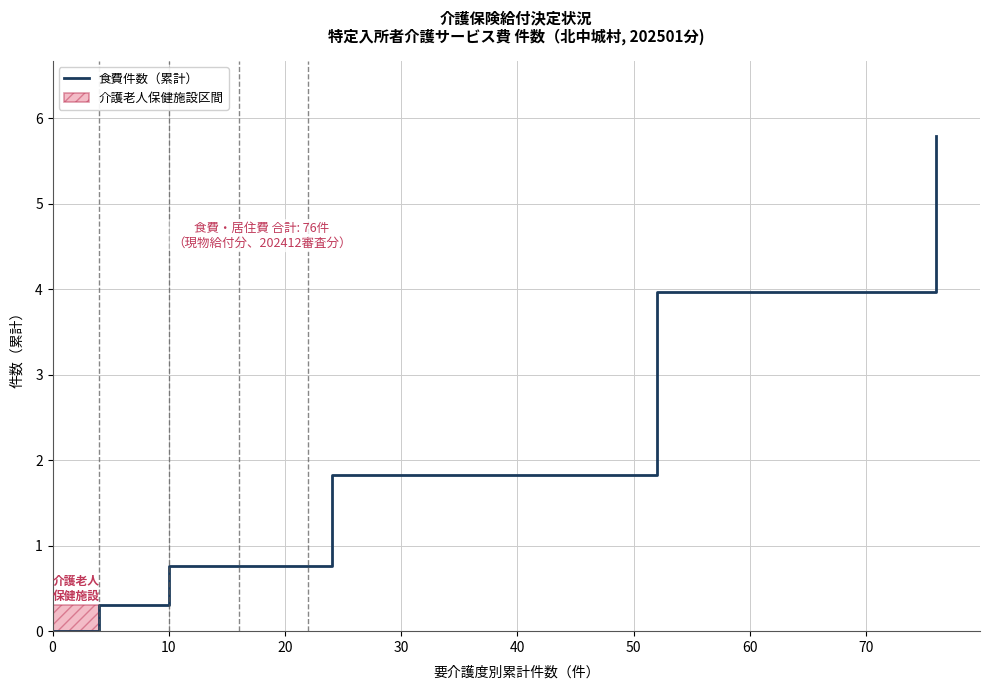

What is the greatest value displayed?

5.8